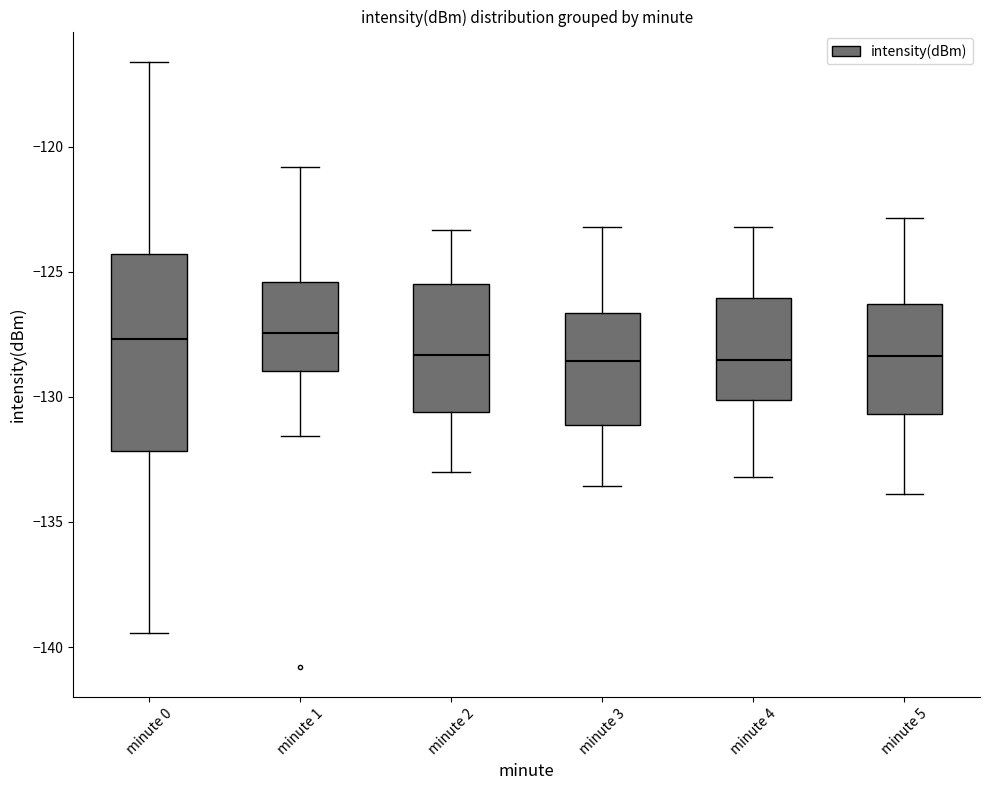

Reading left to right, transcribe this box plot: for each box, give where its median line is, the range the box spans, and where its two whiskers end, as read against the y-axis. The values are not printed on the chart, so give them approximately, as read against the axis.

minute 0: median -127.5, box -132.0 to -124.5, whiskers -139.5 to -116.5
minute 1: median -127.5, box -129.0 to -125.5, whiskers -131.5 to -121.0
minute 2: median -128.5, box -130.5 to -125.5, whiskers -133.0 to -123.5
minute 3: median -128.5, box -131.0 to -126.5, whiskers -133.5 to -123.0
minute 4: median -128.5, box -130.0 to -126.0, whiskers -133.0 to -123.0
minute 5: median -128.5, box -130.5 to -126.5, whiskers -134.0 to -123.0